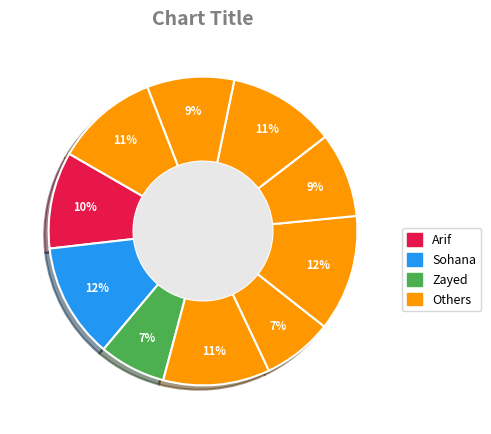

How many segments does this pie chart have?

10